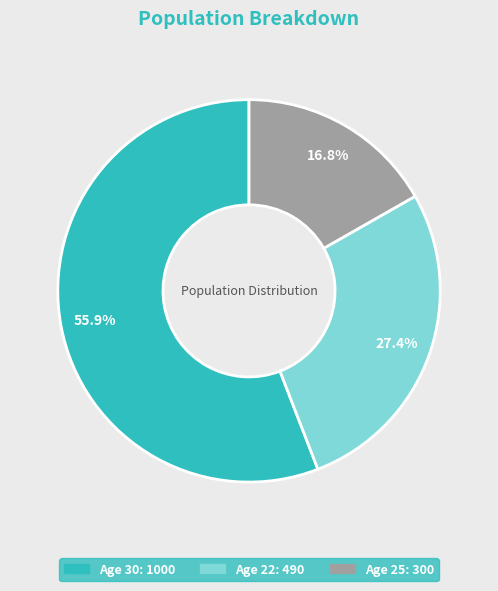

How many slices are in this pie chart?

3